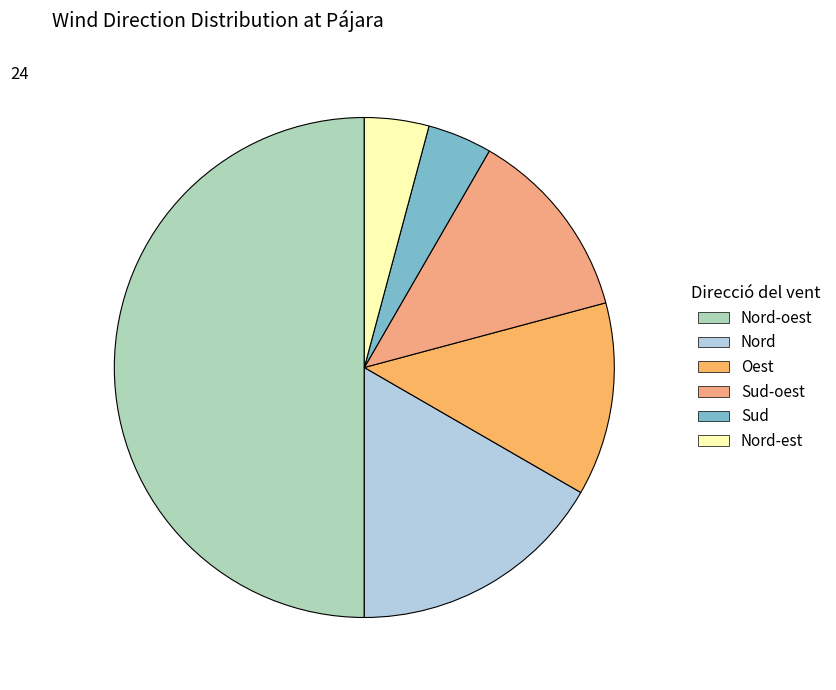

How many segments does this pie chart have?

6